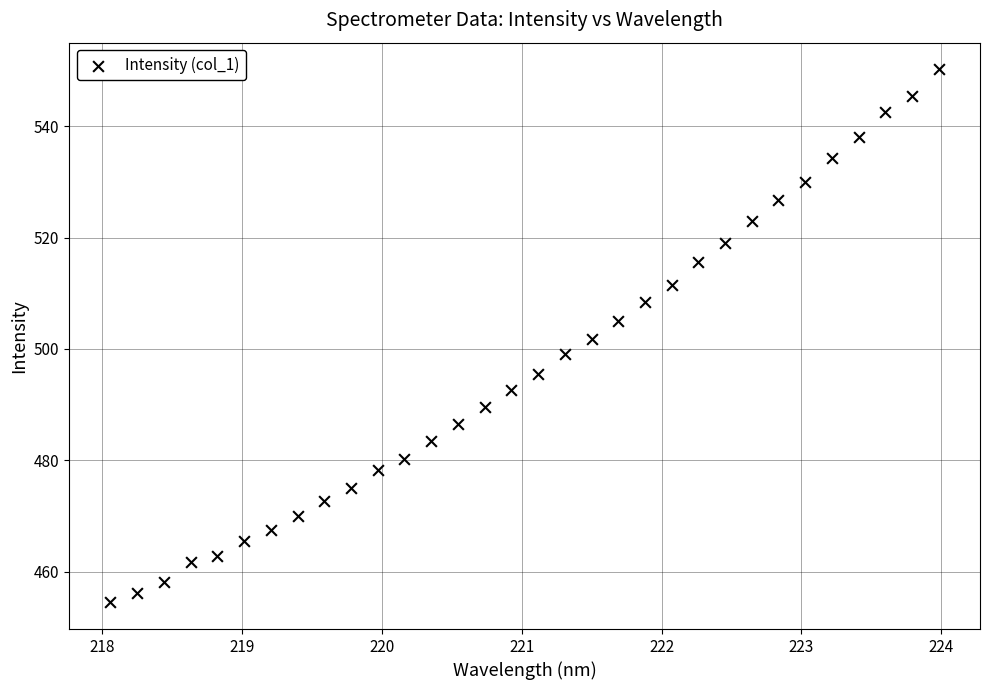

What is the range of Y values (max minus min)?

95.8